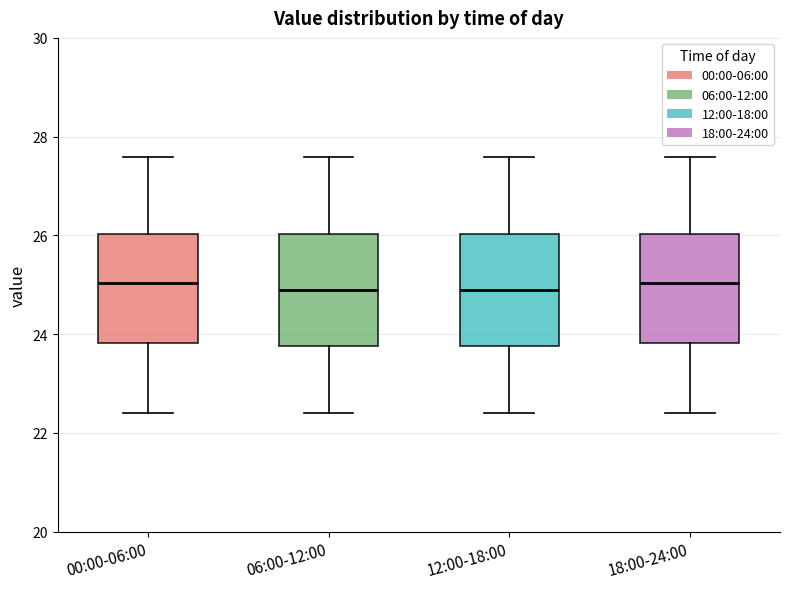

Reading left to right, read every box against the y-axis: the position of its median line, the range the box covers, and the ends of its whiskers. The values are not printed on the chart, so give them approximately, as read against the axis.

00:00-06:00: median 25.0, box 23.8 to 26.0, whiskers 22.4 to 27.6
06:00-12:00: median 24.8, box 23.8 to 26.0, whiskers 22.4 to 27.6
12:00-18:00: median 24.8, box 23.8 to 26.0, whiskers 22.4 to 27.6
18:00-24:00: median 25.0, box 23.8 to 26.0, whiskers 22.4 to 27.6